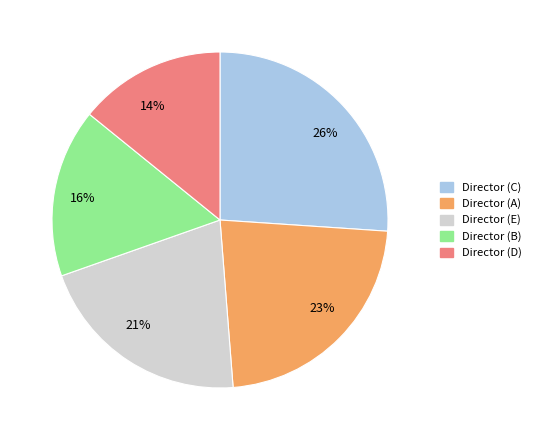

Rank the categories by value from highest to lowest.

Director (C), Director (A), Director (E), Director (B), Director (D)